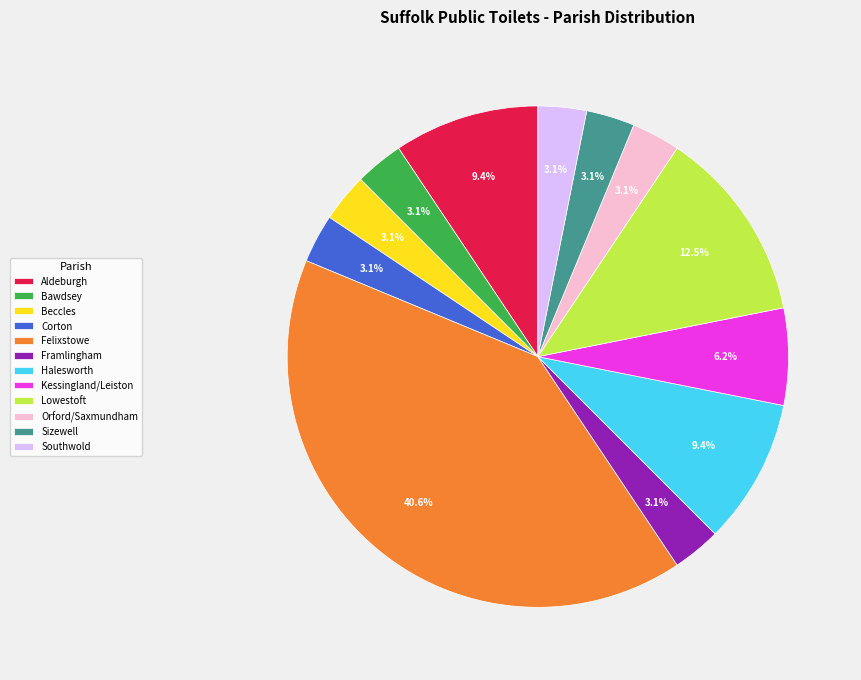

To the nearest percent, what is the difference between the Lowestoft and Beccles slice percentages?

9%